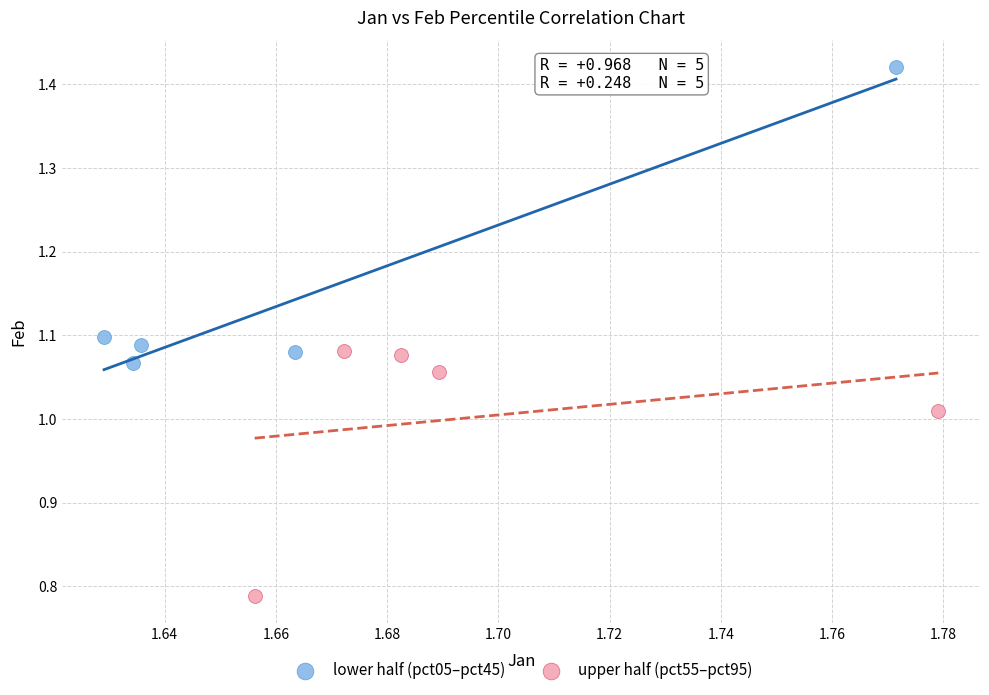

Which series contains the highest Y value?

lower half (pct05–pct45)